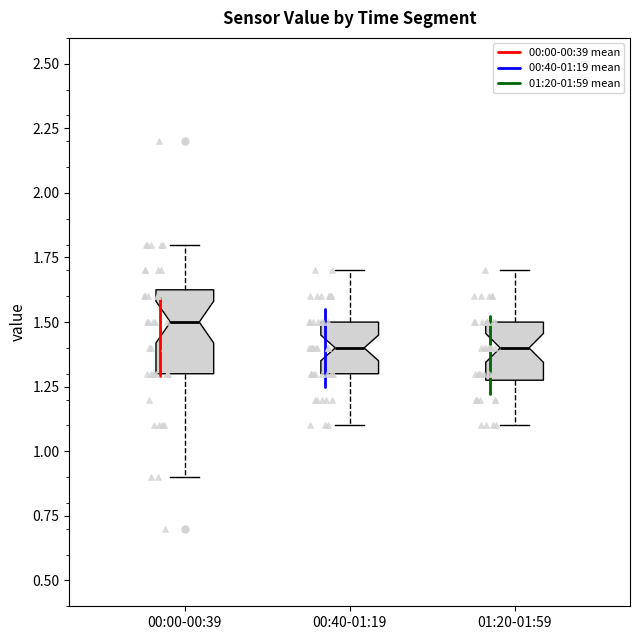

Reading left to right, transcribe this box plot: for each box, give where its median line is, the range the box spans, and where its two whiskers end, as read against the y-axis. The values are not printed on the chart, so give them approximately, as read against the axis.

00:00-00:39: median 1.50, box 1.30 to 1.65, whiskers 0.90 to 1.80
00:40-01:19: median 1.40, box 1.30 to 1.50, whiskers 1.10 to 1.70
01:20-01:59: median 1.40, box 1.30 to 1.50, whiskers 1.10 to 1.70